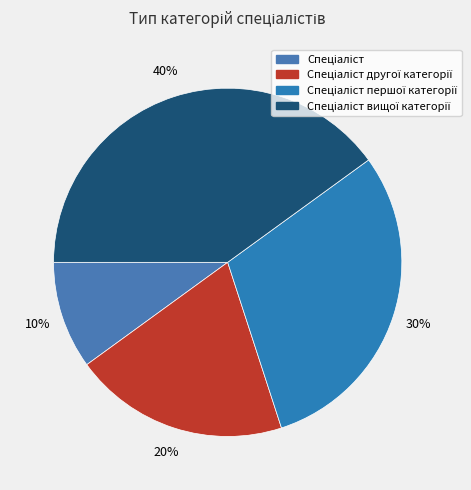

Which category has the smallest portion of the pie?

Спеціаліст